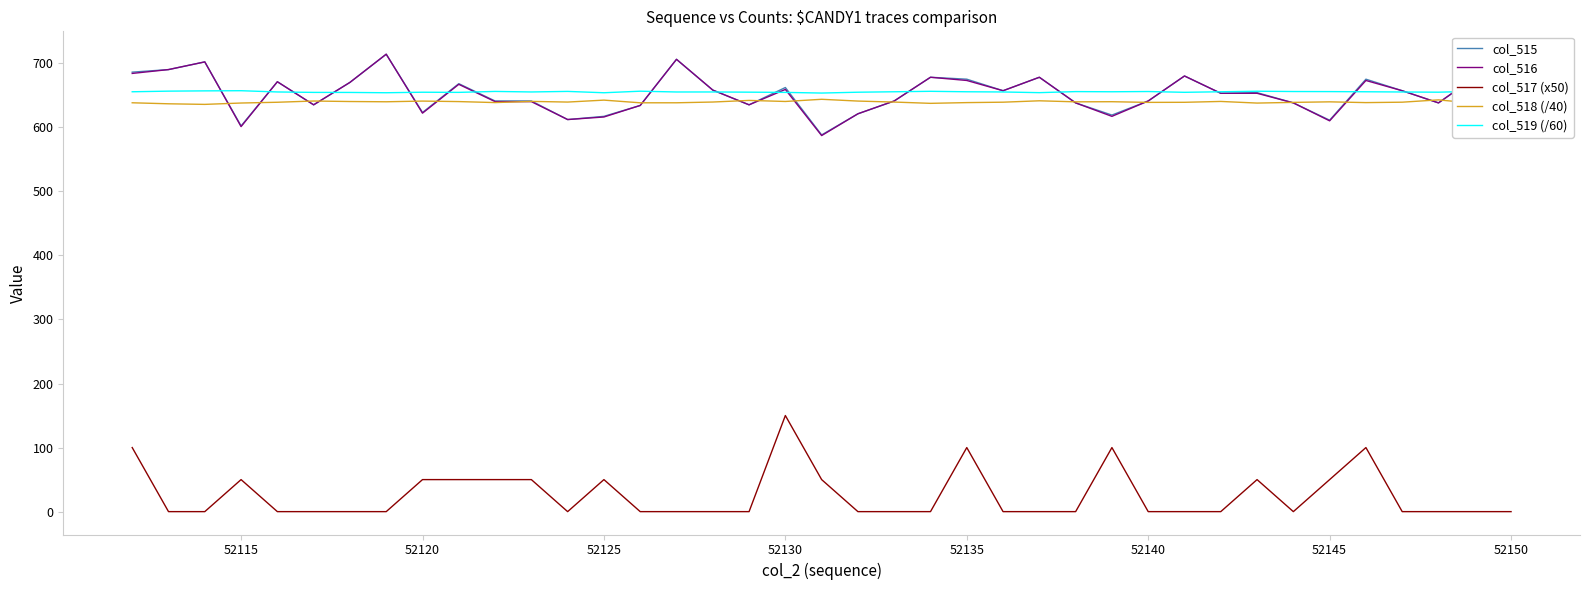

True or false: col_517 (x50) and col_515 cross at least once.

False